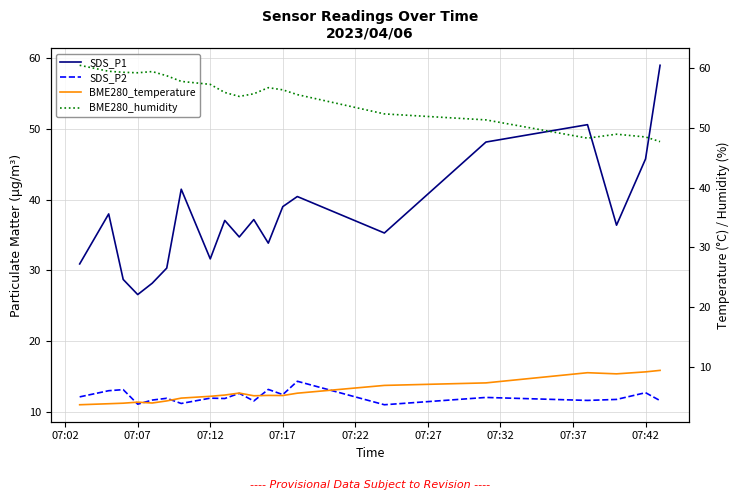

Does the chart display data point markers on the line(s)?

No